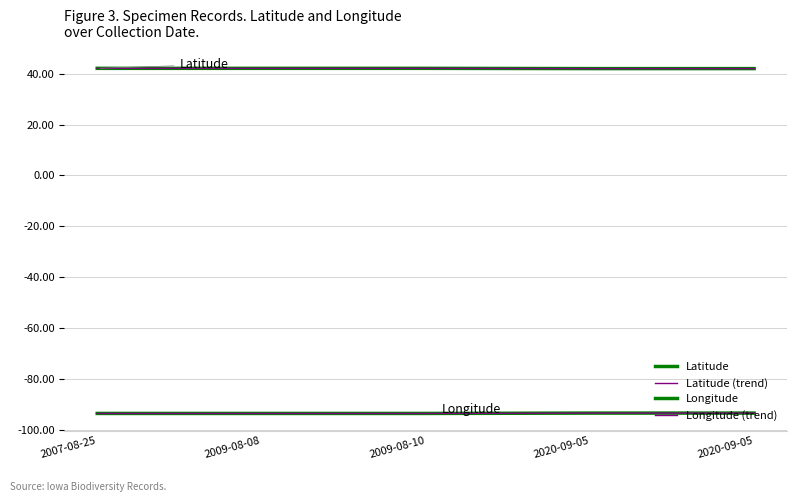

Does the chart display data point markers on the line(s)?

No